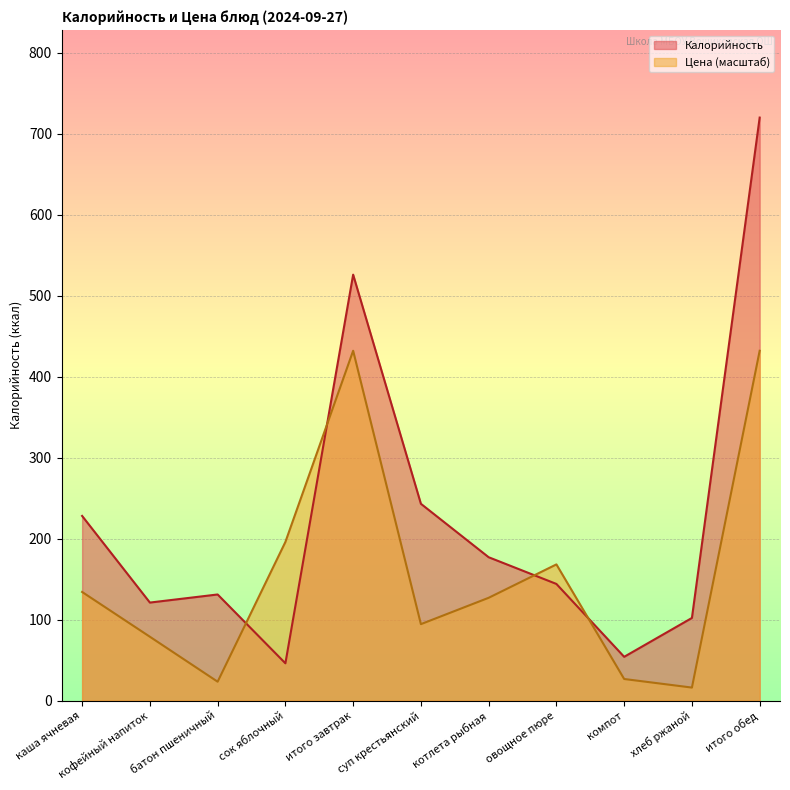

What is the sum of all Калорийность values?

2492.0